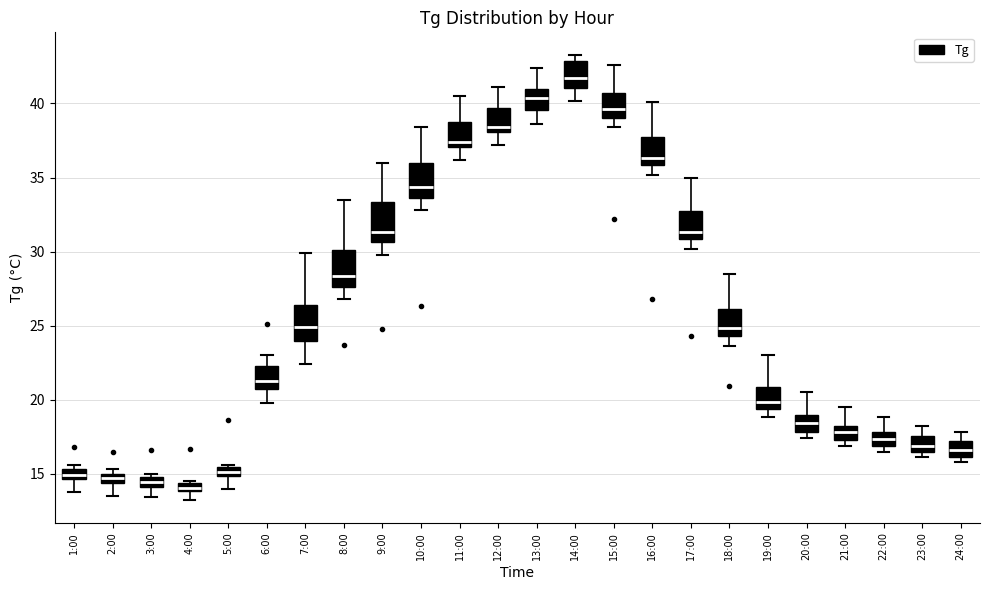

Where is the upper edge of the box for 18:00 on the y-axis? The values are not printed on the chart, so give them approximately, as read against the axis.

26.0